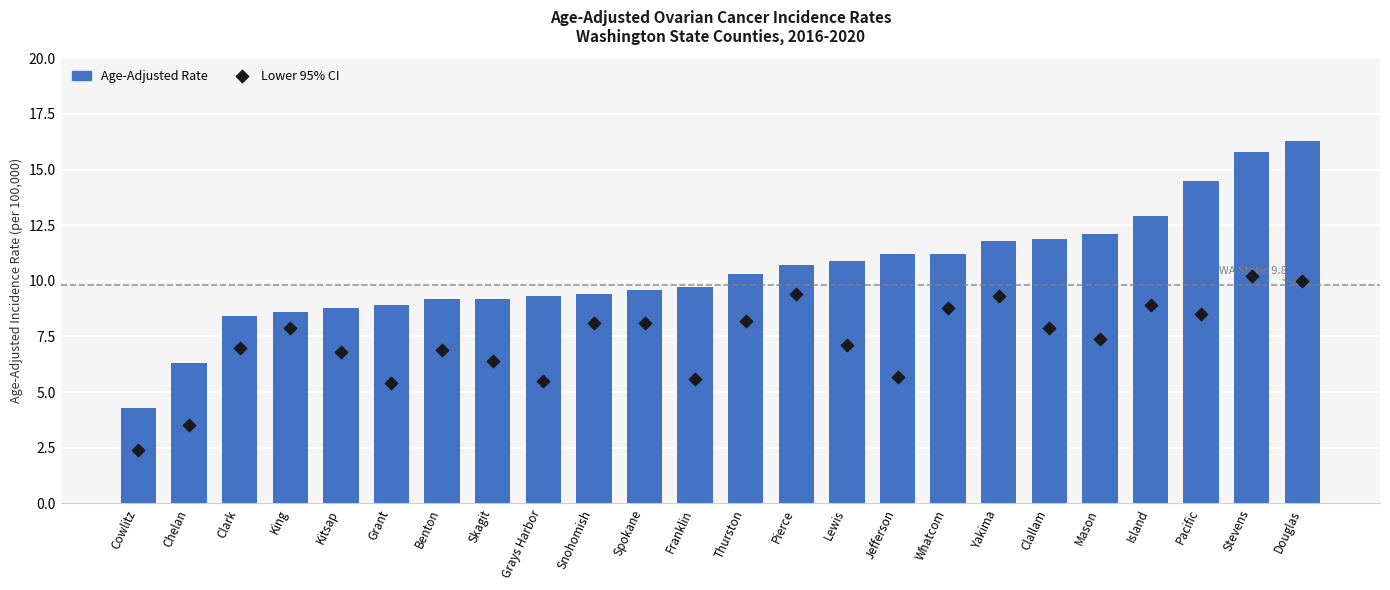

Which series has the widest spread of Y values?

Age-Adjusted Rate